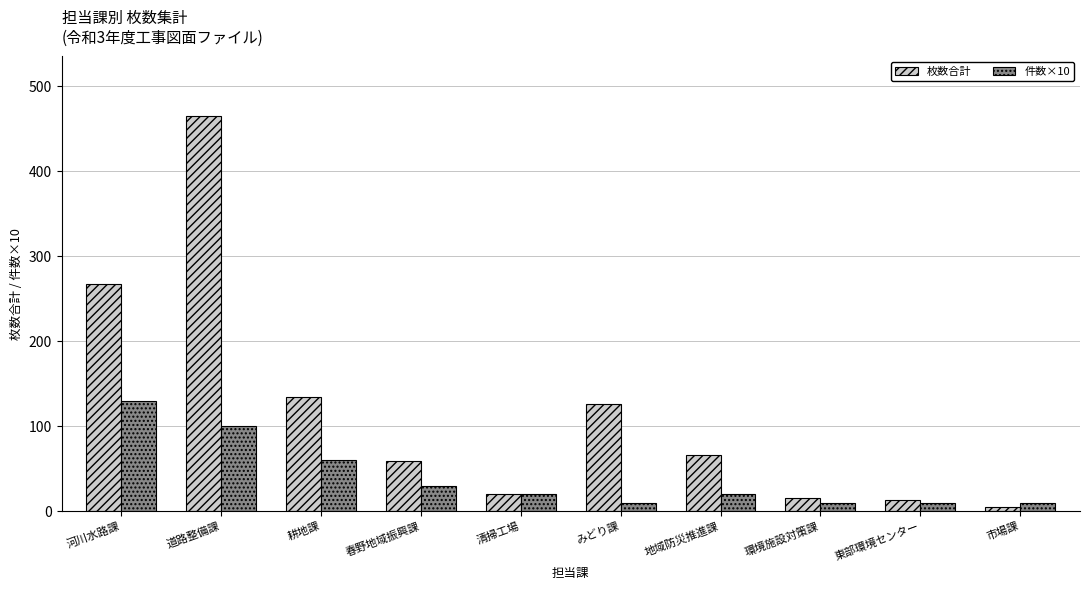

True or false: 件数×10 has a value of 82 at 耕地課.

False